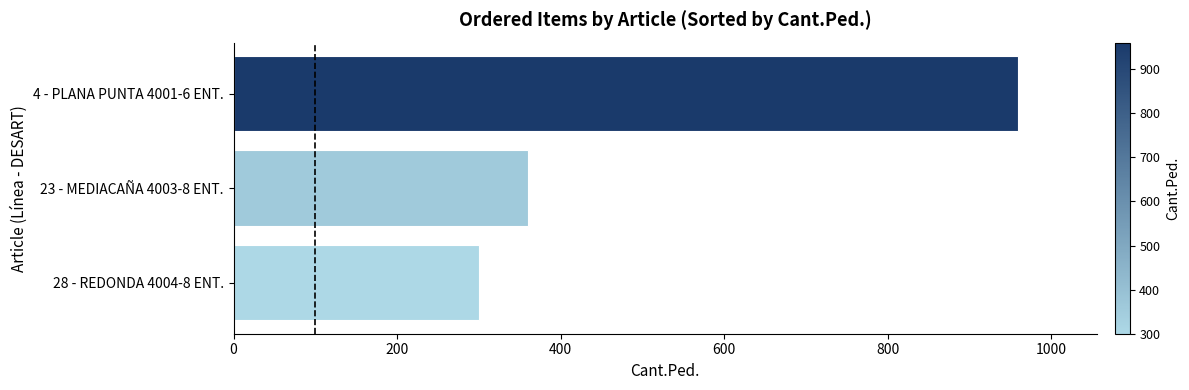

Reading bottom to top, transcribe all the data shown in this chart.

300	360	960